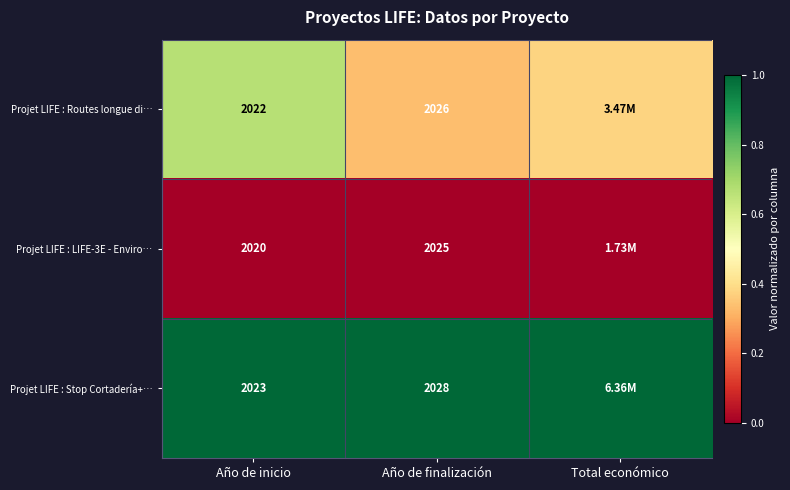

List the labels in order of Projet LIFE : LIFE-3E - Enviro… value, largest first.

Año de inicio, Año de finalización, Total económico